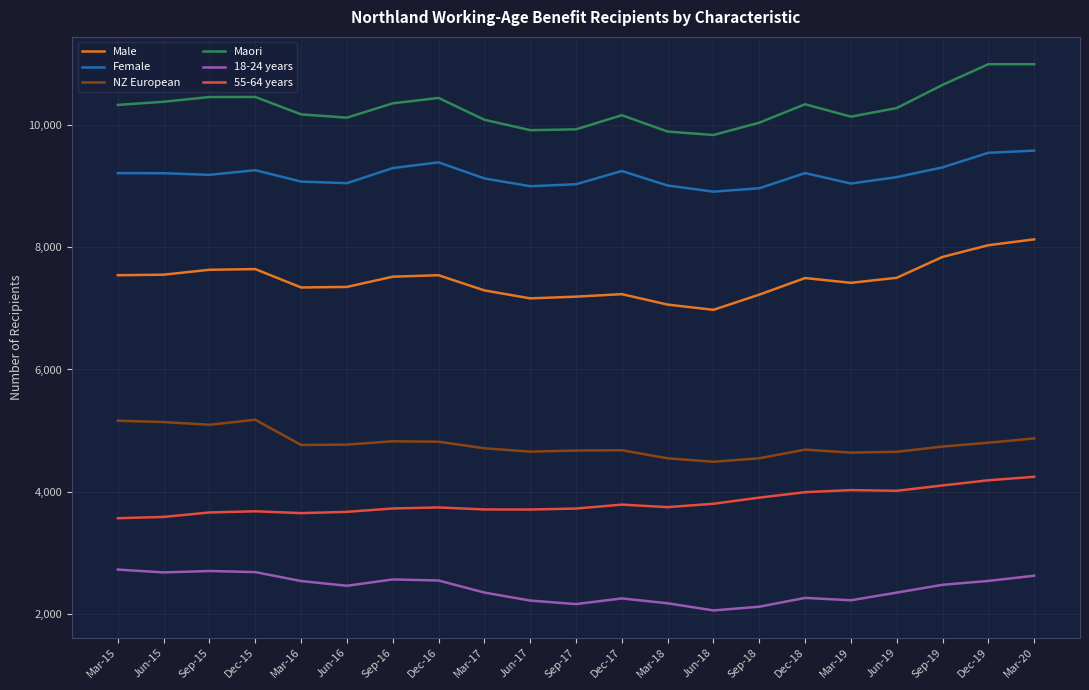

What is the greatest value displayed?

10985